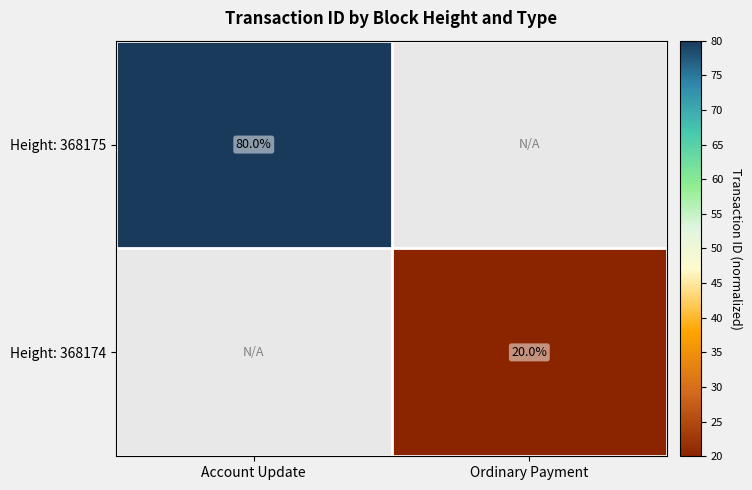

How many distinct data groups are displayed?

2